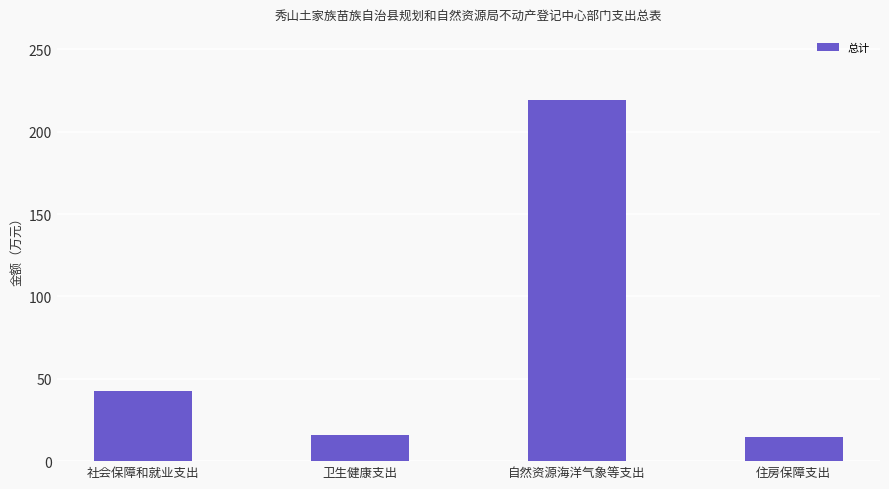

What is the change in value from 自然资源海洋气象等支出 to 住房保障支出?

-204.5